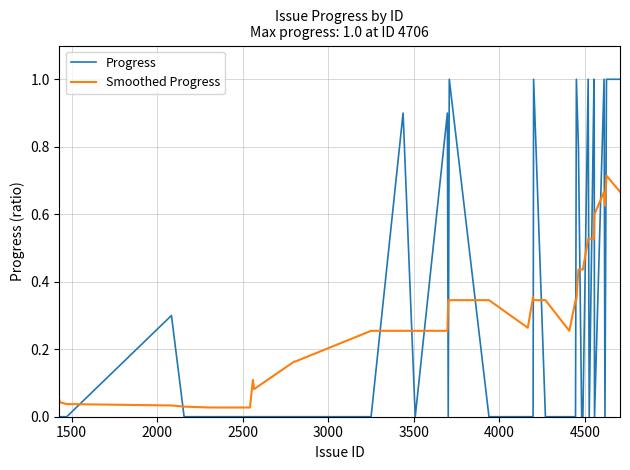

What is the difference between the maximum and minimum values in the Progress series?

1.0